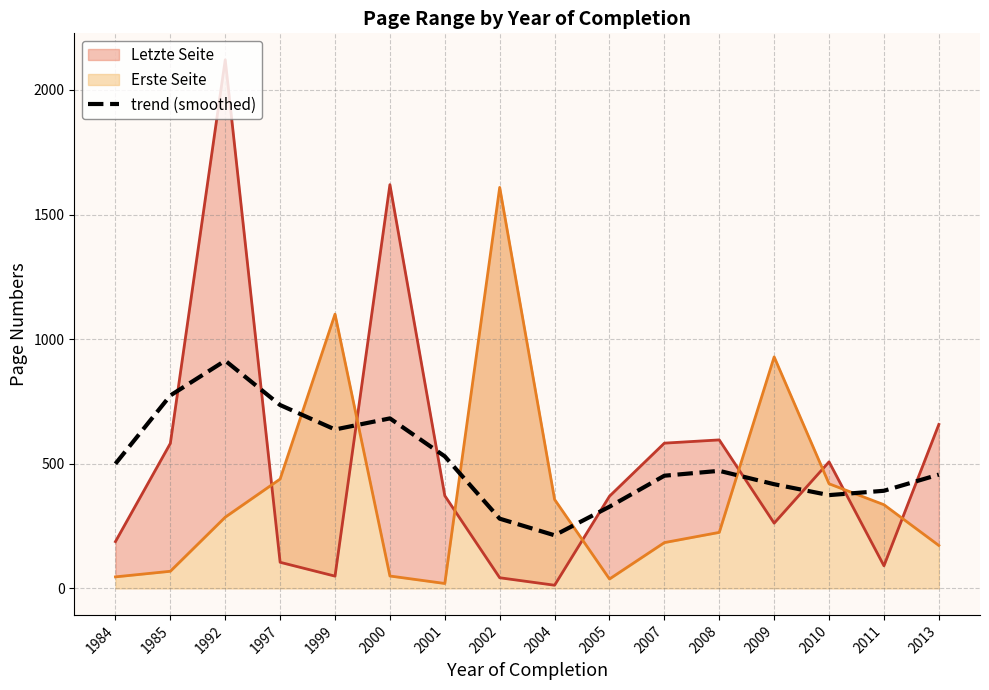

Between 1997 and 2005, which is larger?

1997